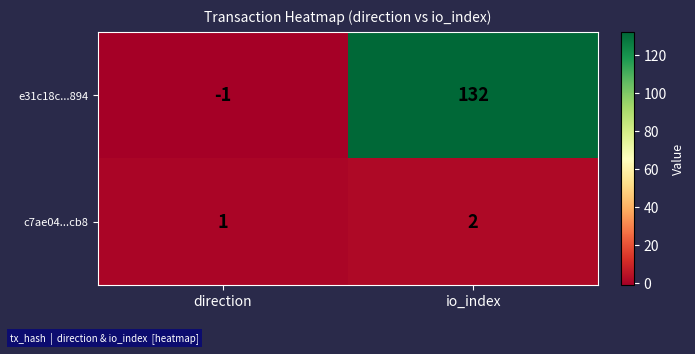

Between direction and io_index, which series saw the biggest shift?

e31c18c...894